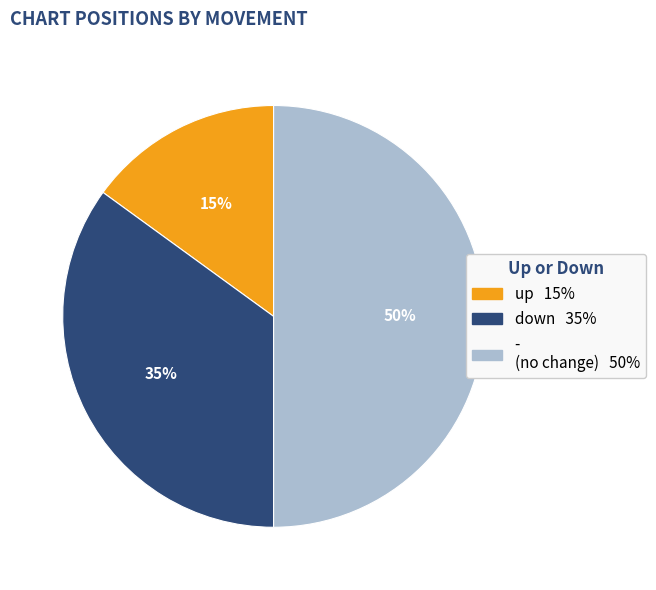

Does up account for over 50% of the chart?

No